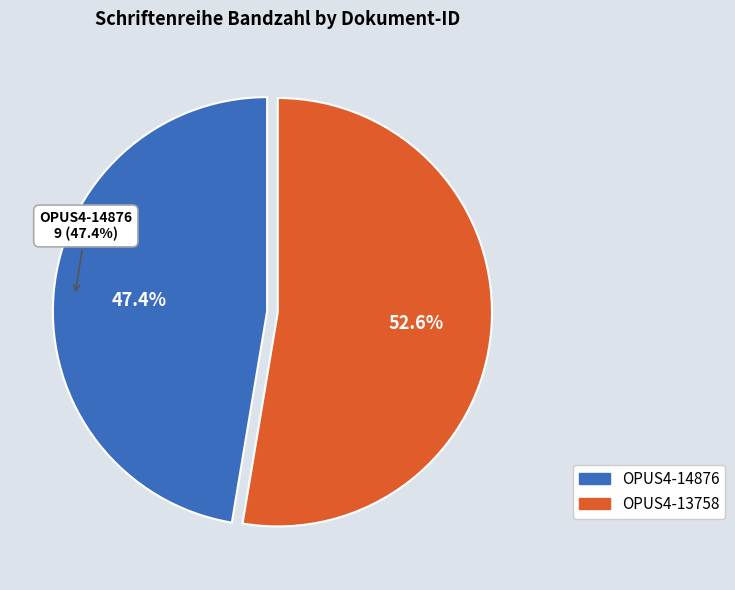

To the nearest percent, what is the difference between the largest and smallest slice percentages?

5%